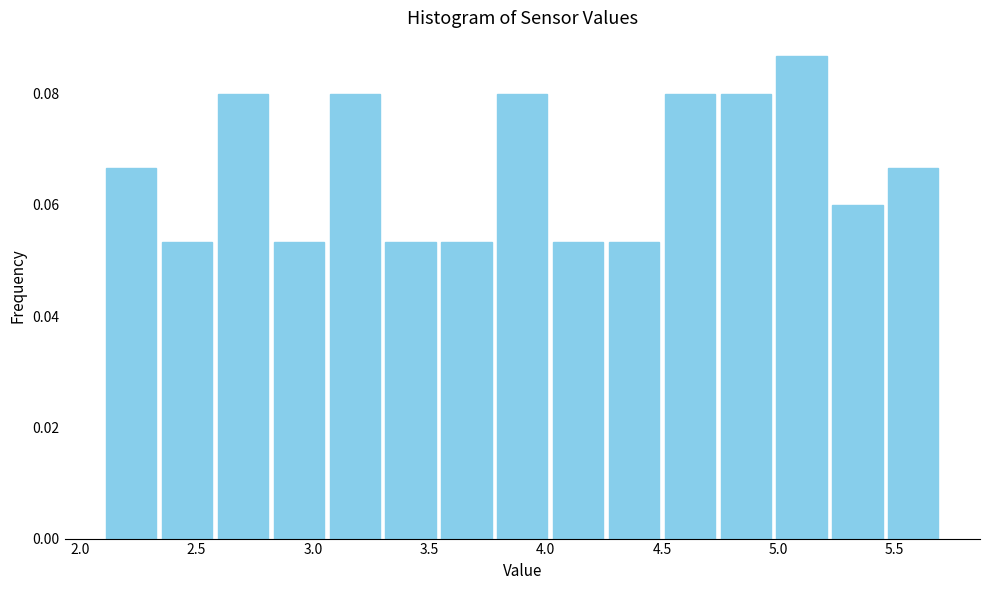

How tall is the bar that spans 2.82 to 3.06 on the x-axis? Neither the bar edges nor the heights are printed on the chart, so give them approximately, as read against the axes.

0.054